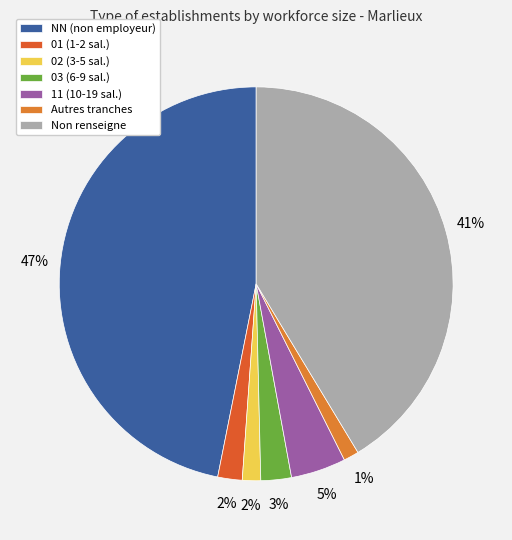

Count the number of slices in the pie.

7